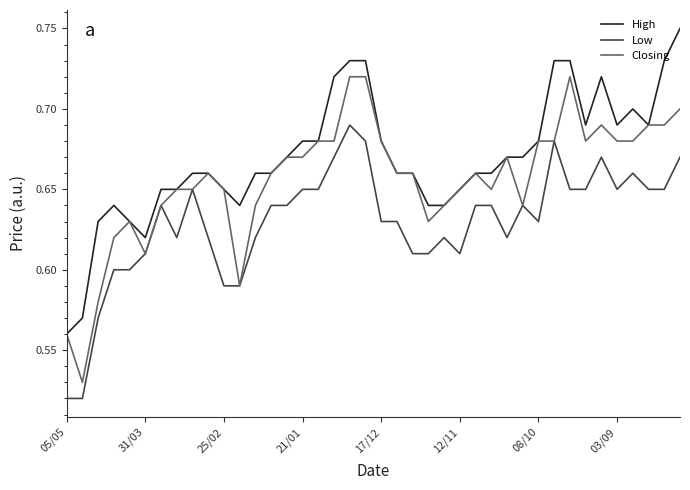

List the series in order of their overall mean, highest first.

High, Closing, Low